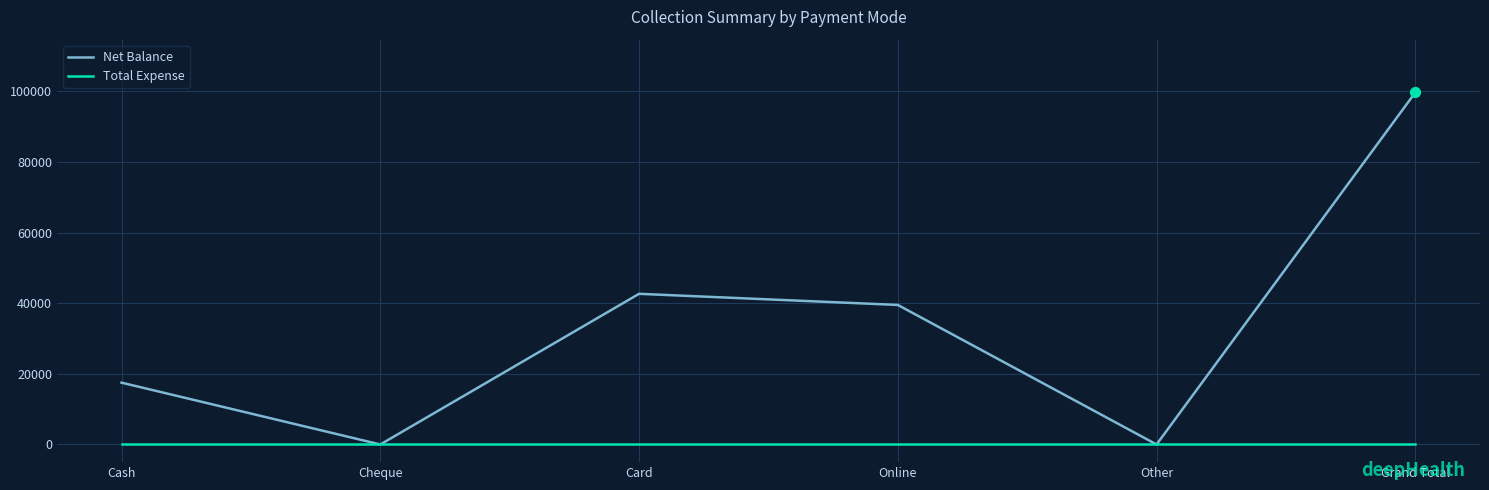

Which series has the largest range (max minus min)?

Net Balance